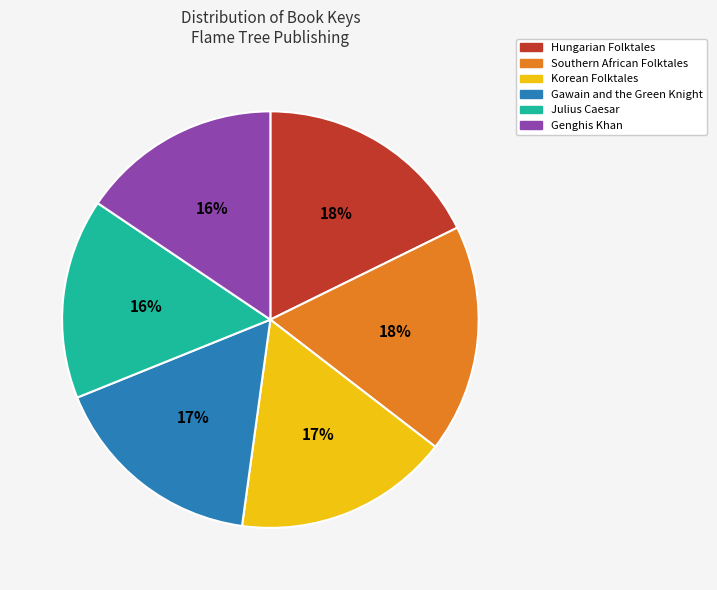

How many slices are in this pie chart?

6